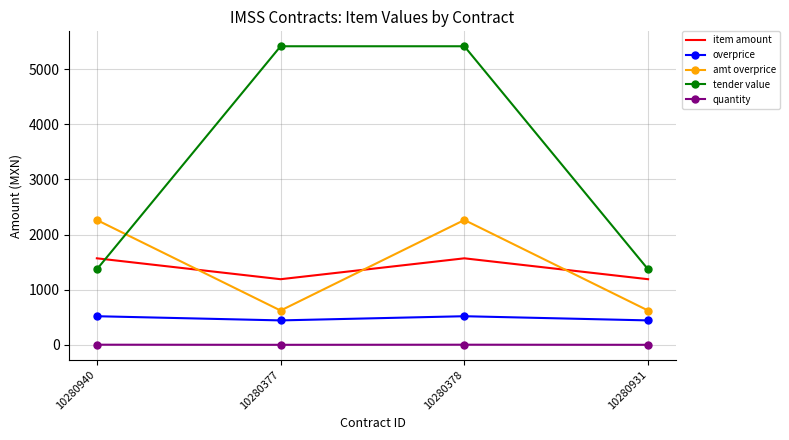

What position from the left is 10280377?

2